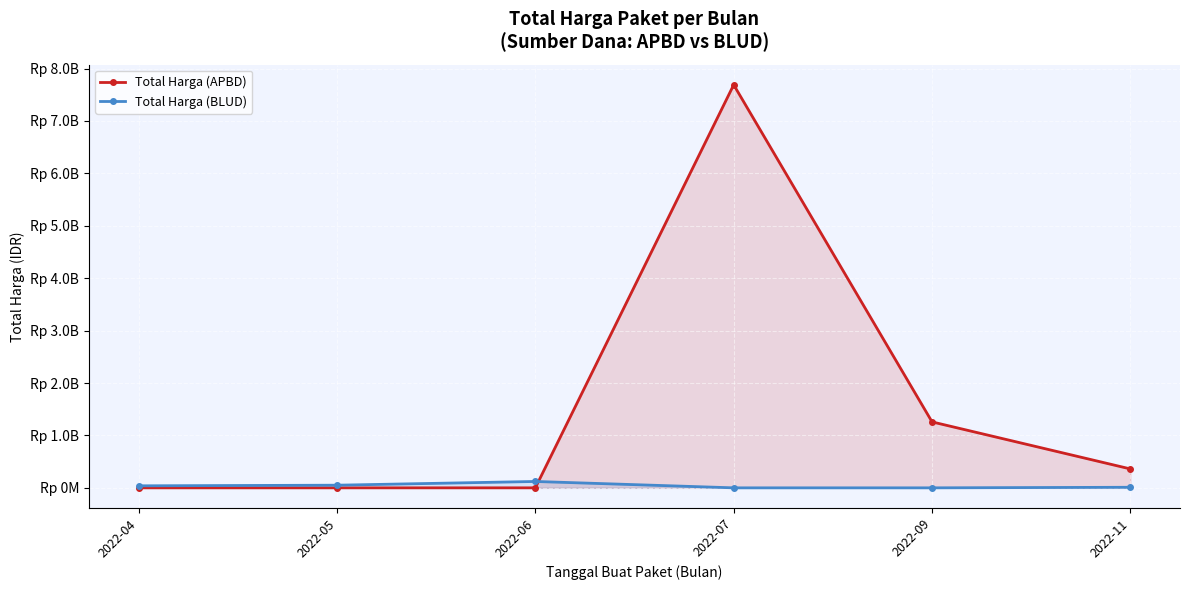

True or false: Total Harga (BLUD) and Total Harga (APBD) intersect in this chart.

True